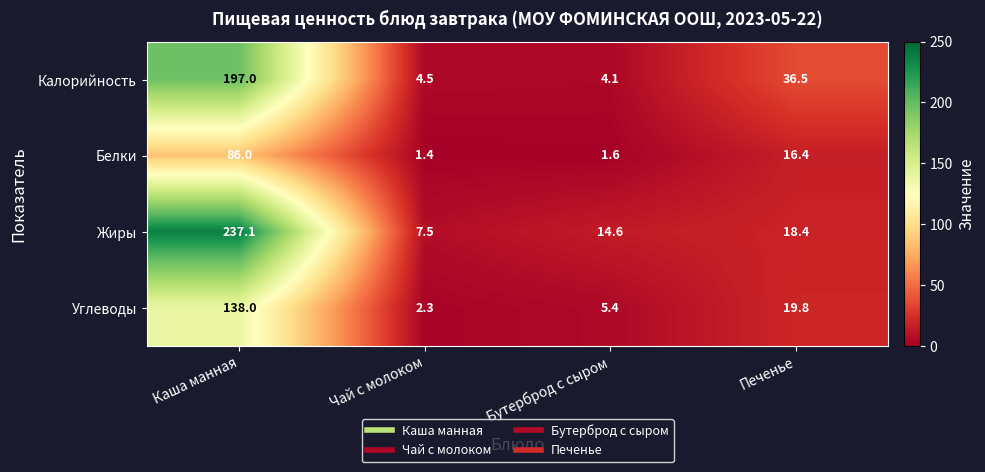

True or false: Белки has a value of 16.4 at Печенье.

True